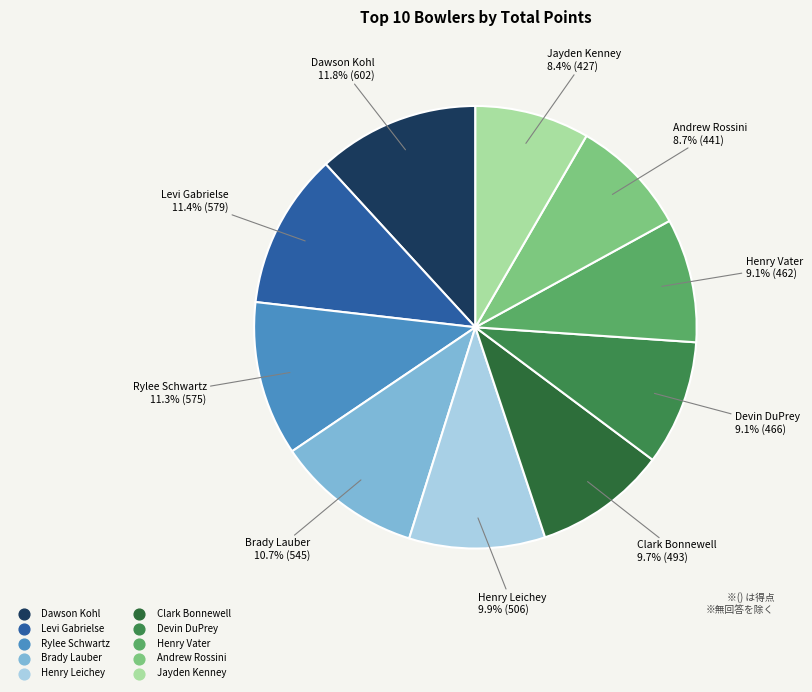

Is it true that Brady Lauber is 5% of the pie?

False